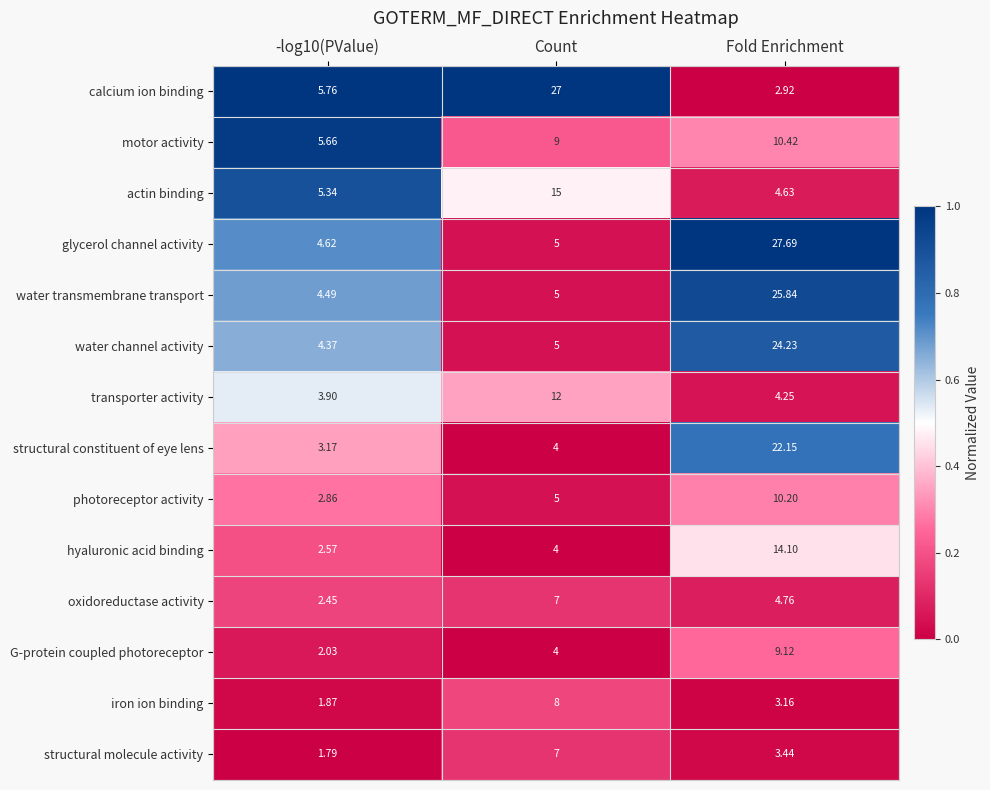

Rank the series at -log10(PValue) from highest to lowest value.

calcium ion binding, motor activity, actin binding, glycerol channel activity, water transmembrane transport, water channel activity, transporter activity, structural constituent of eye lens, photoreceptor activity, hyaluronic acid binding, oxidoreductase activity, G-protein coupled photoreceptor, iron ion binding, structural molecule activity